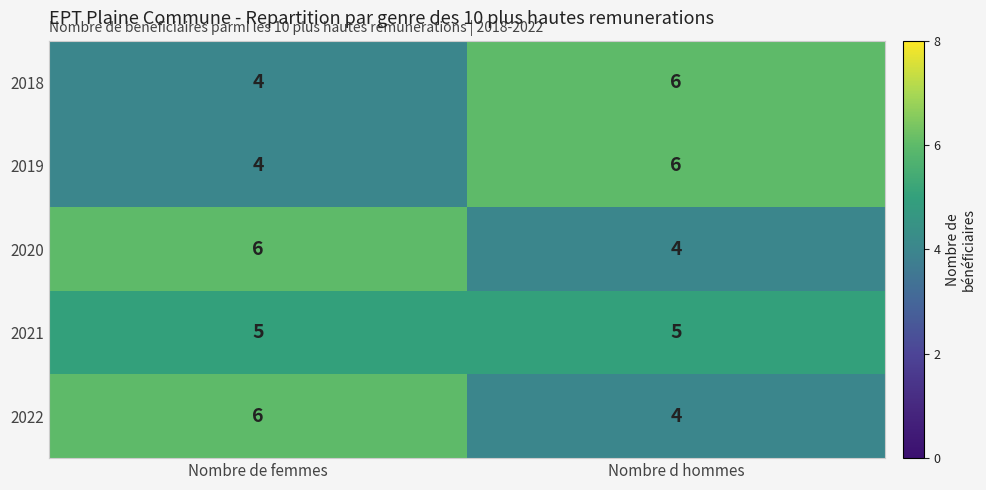

What is the sum of the 2020 values at Nombre d hommes and Nombre de femmes?

10